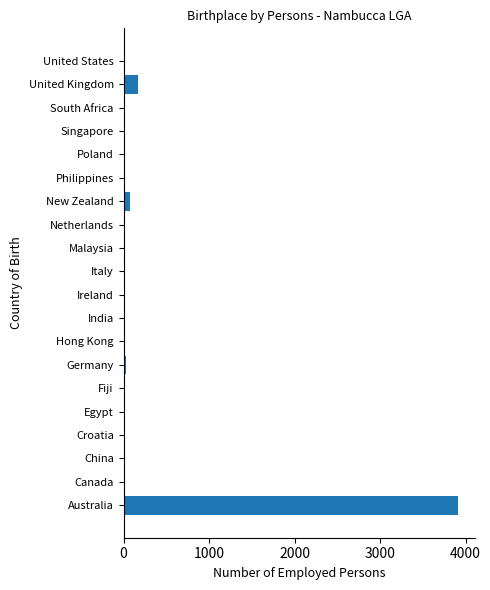

What is the maximum value shown in the chart?

3916